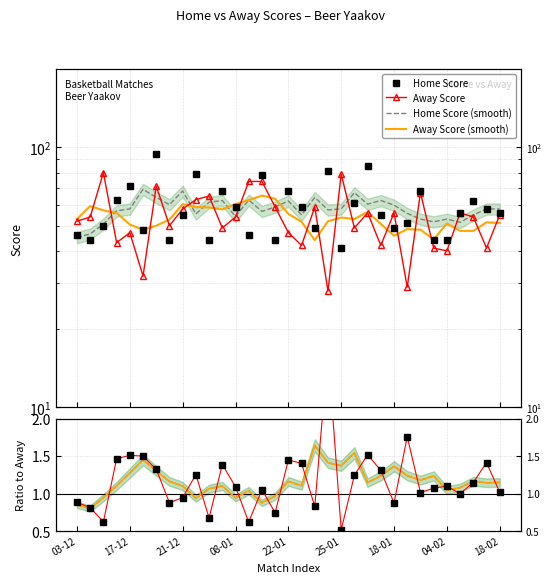

True or false: Away Score (smooth) and Home Score (smooth) cross at least once.

False